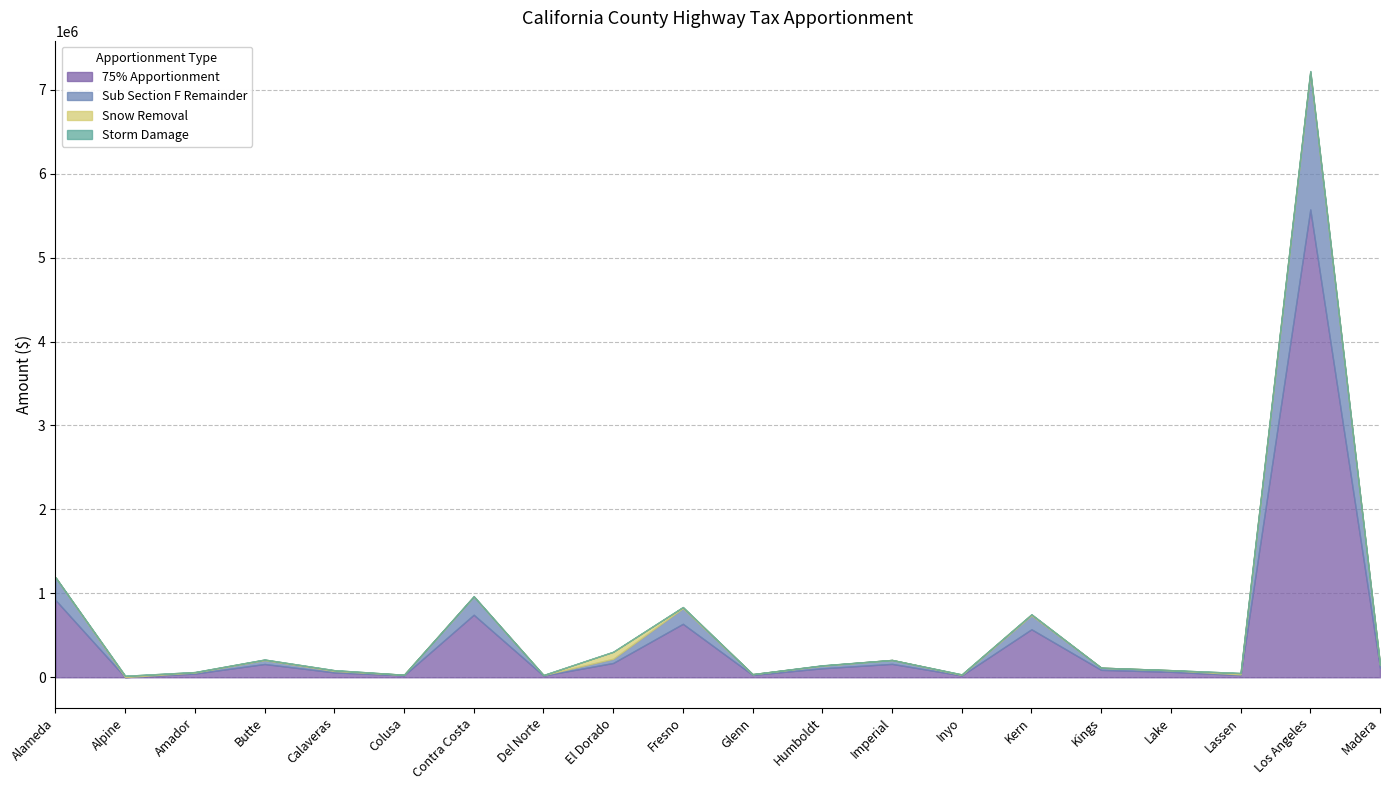

What is the total value across all series at Humboldt?

143075.3